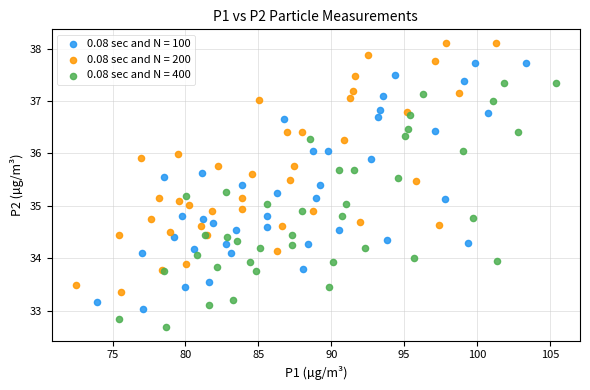

Which series has the widest spread of Y values?

0.08 sec and N = 200